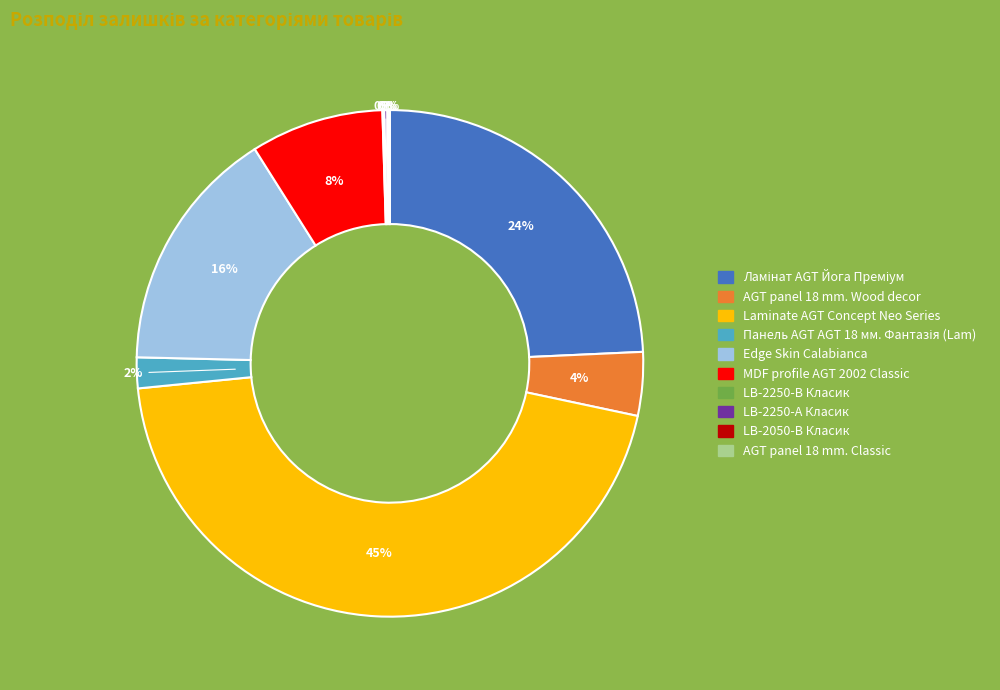

To the nearest percent, what is the average slice percentage?

10%